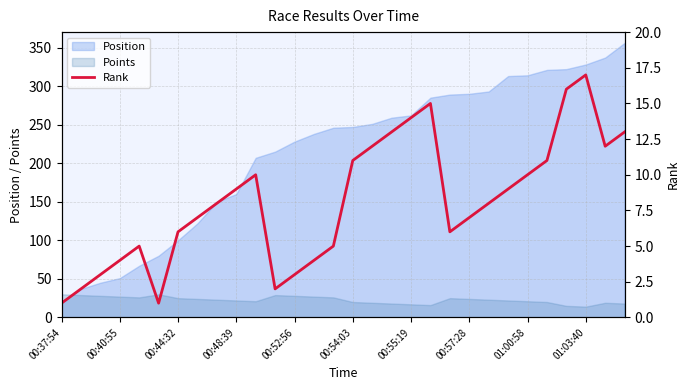

How many times do Points and Position cross each other?

1